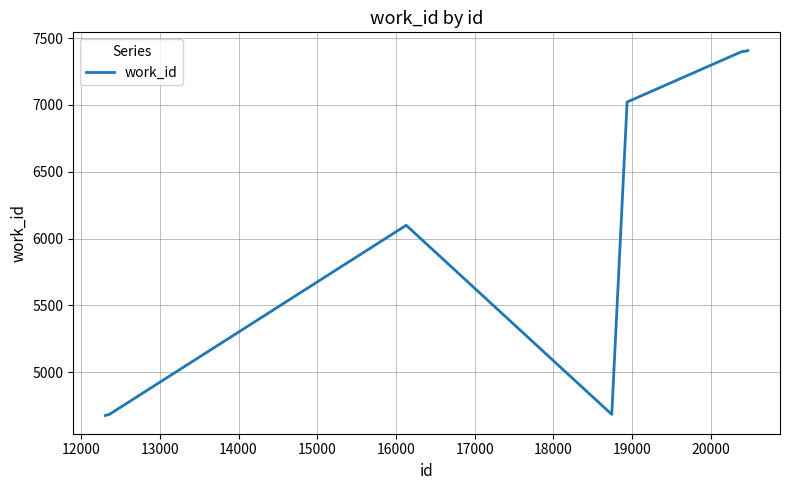

What is the difference between the maximum and minimum values?

2730